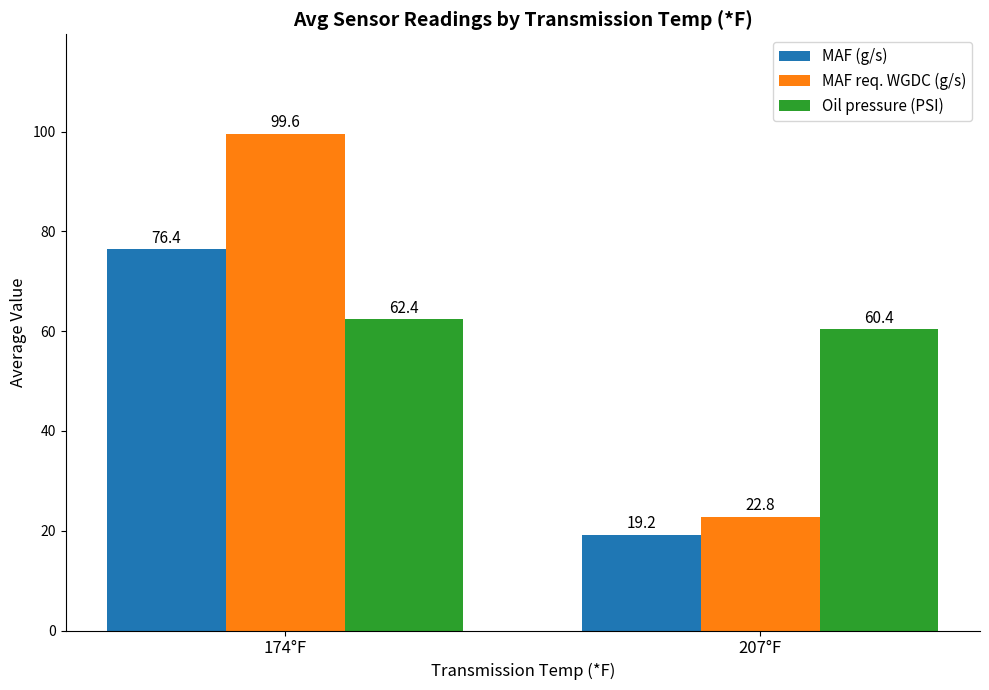

What is the sum of the MAF (g/s) values at 174°F and 207°F?

95.6